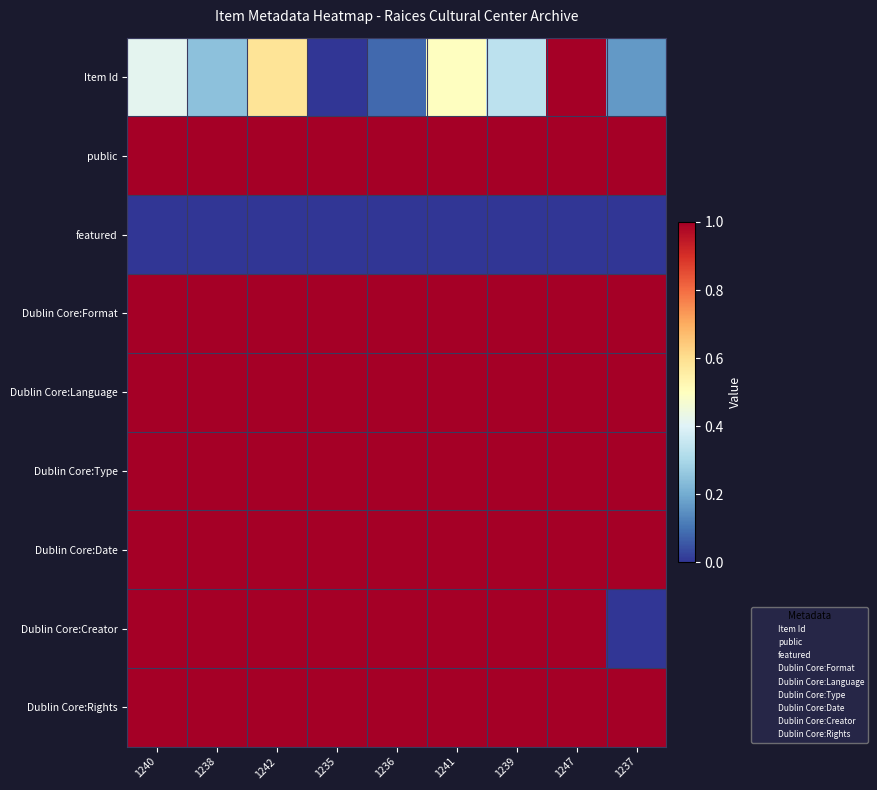

Which label corresponds to the largest value in the chart?

1240